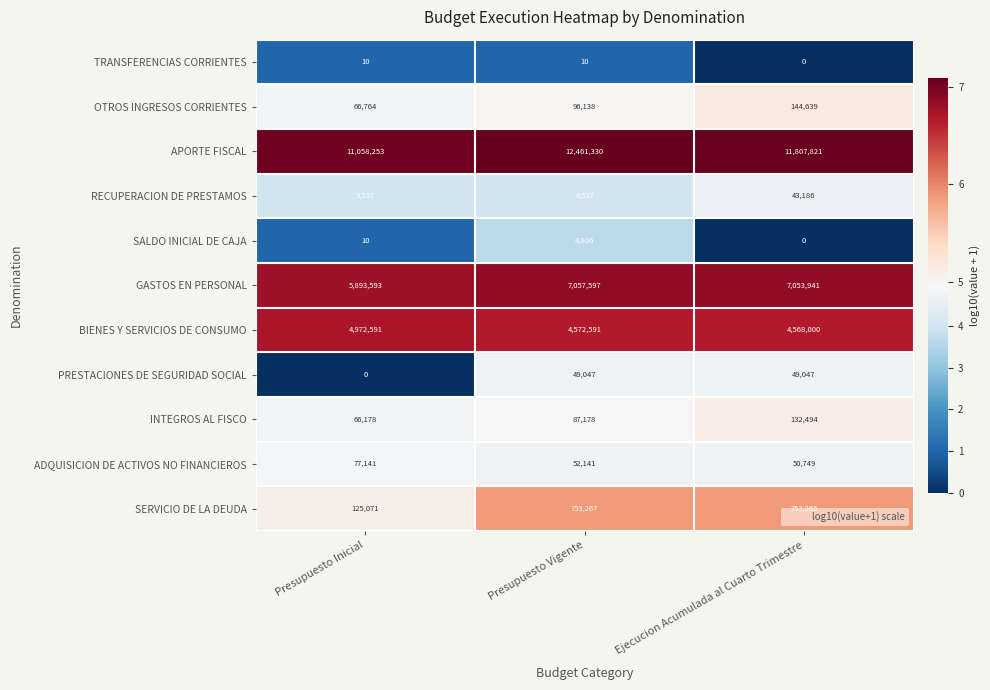

What is the maximum value shown in the chart?

12461330